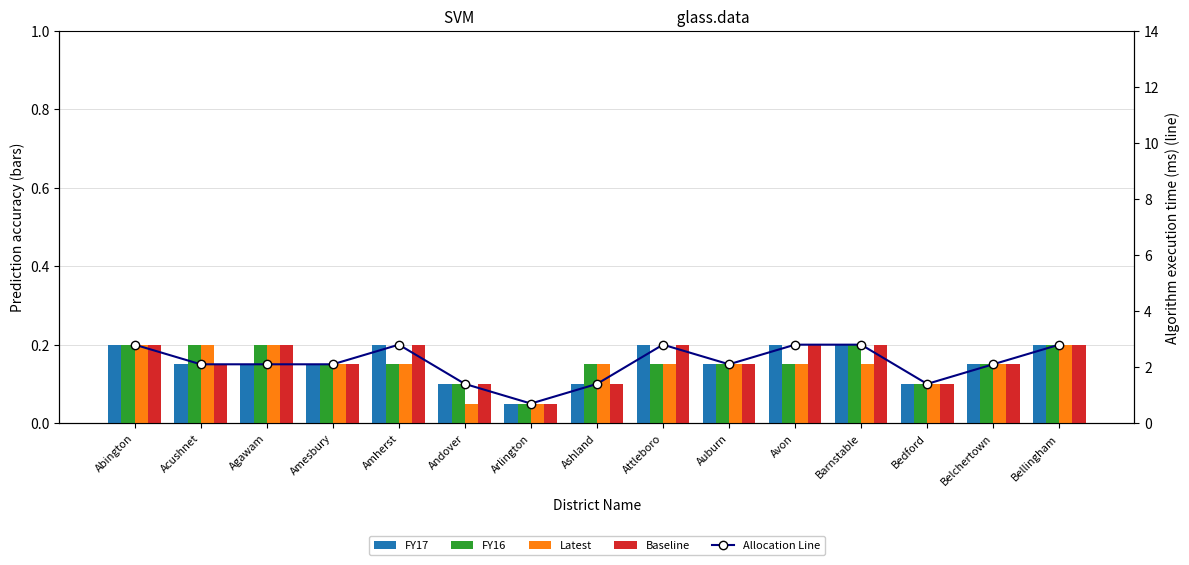

What is the difference between the second highest and minimum values in the Latest series?

0.2